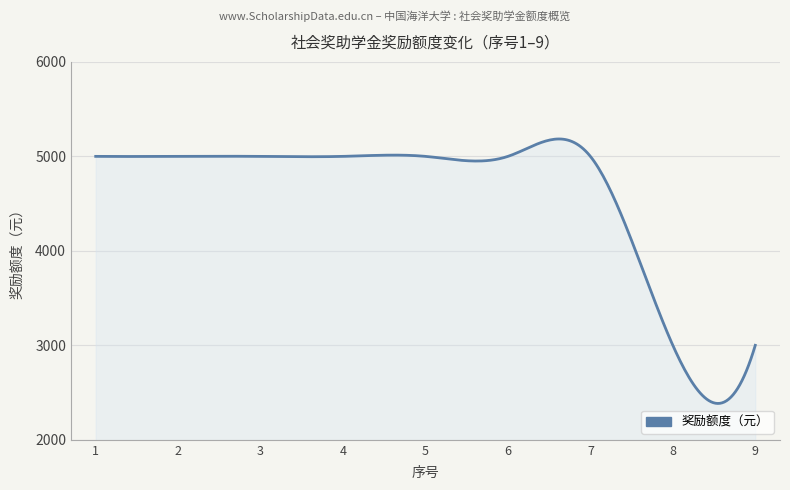

What is the smallest value displayed?

2384.8